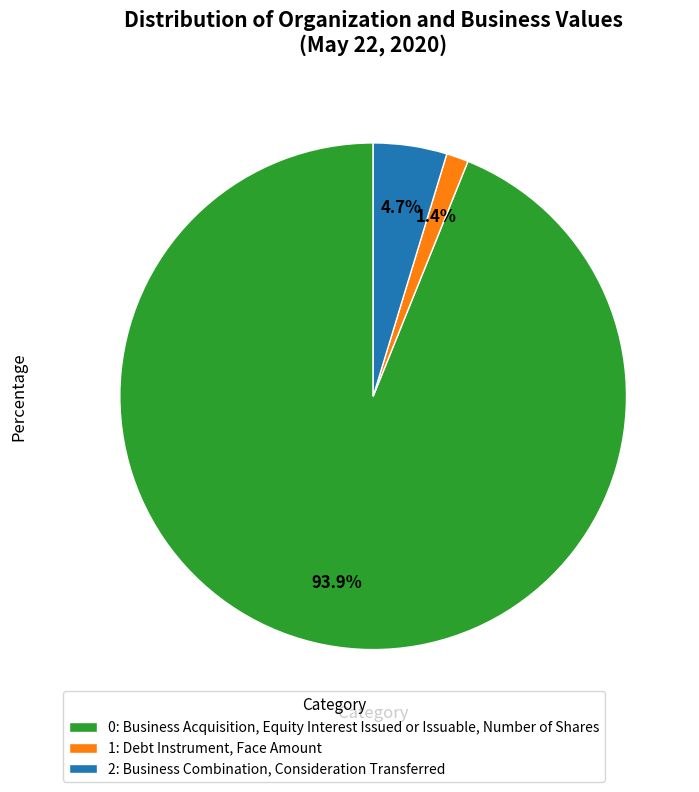

What is the total percentage of 2: Business Combination, Consideration Transferred and 0: Business Acquisition, Equity Interest Issued or Issuable, Number of Shares?

98.6%